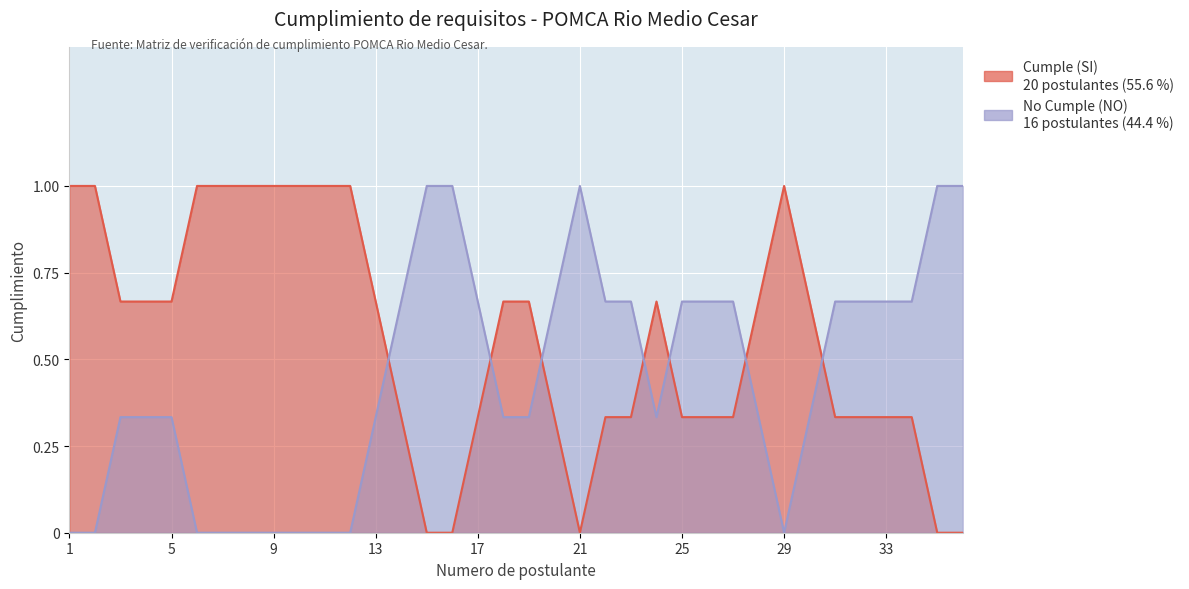

Which series ends up on top after the final intersection of Cumple (SI) and No Cumple (NO)?

No Cumple (NO)